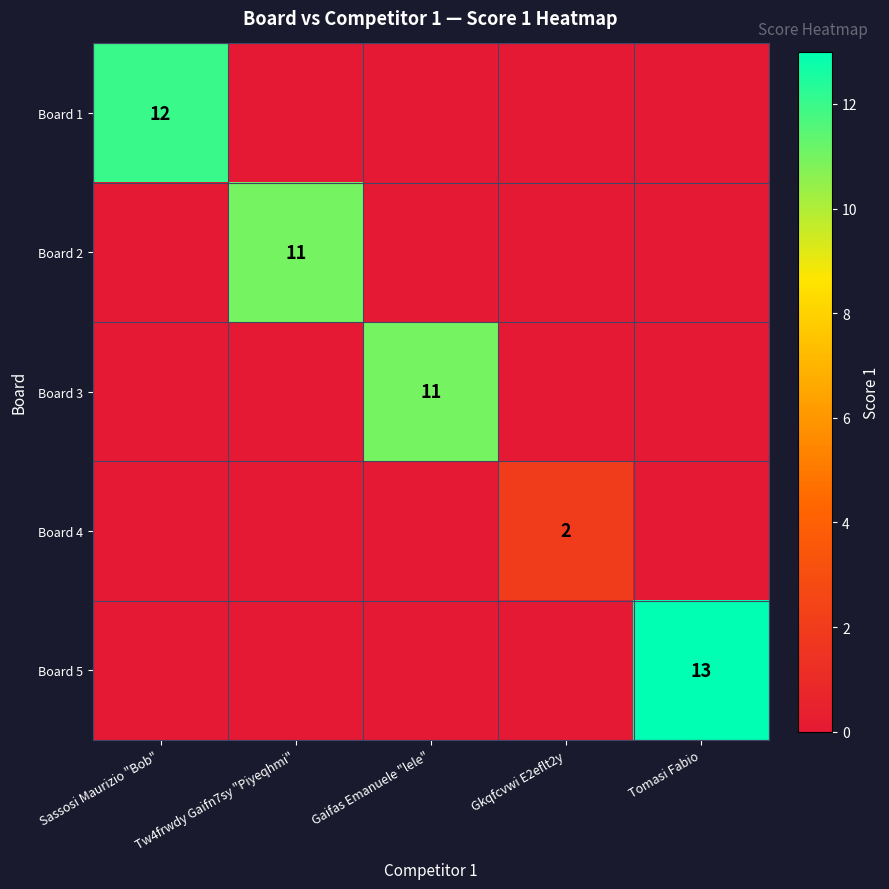

True or false: Board 1 has a value of 4 at Sassosi Maurizio "Bob".

False